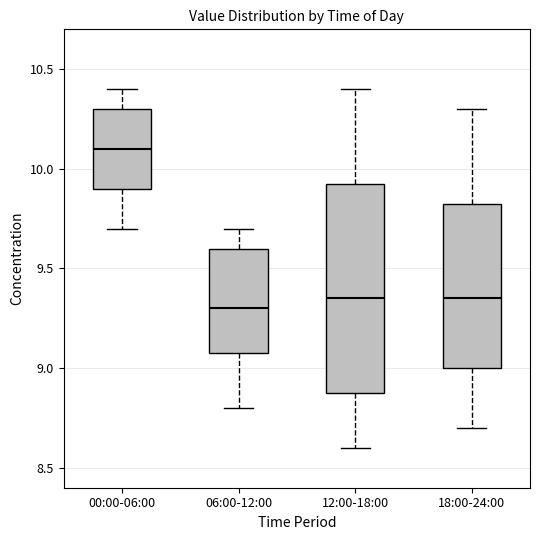

Reading left to right, transcribe this box plot: for each box, give where its median line is, the range the box spans, and where its two whiskers end, as read against the y-axis. The values are not printed on the chart, so give them approximately, as read against the axis.

00:00-06:00: median 10.10, box 9.90 to 10.30, whiskers 9.70 to 10.40
06:00-12:00: median 9.30, box 9.10 to 9.60, whiskers 8.80 to 9.70
12:00-18:00: median 9.35, box 8.90 to 9.95, whiskers 8.60 to 10.40
18:00-24:00: median 9.35, box 9.00 to 9.85, whiskers 8.70 to 10.30